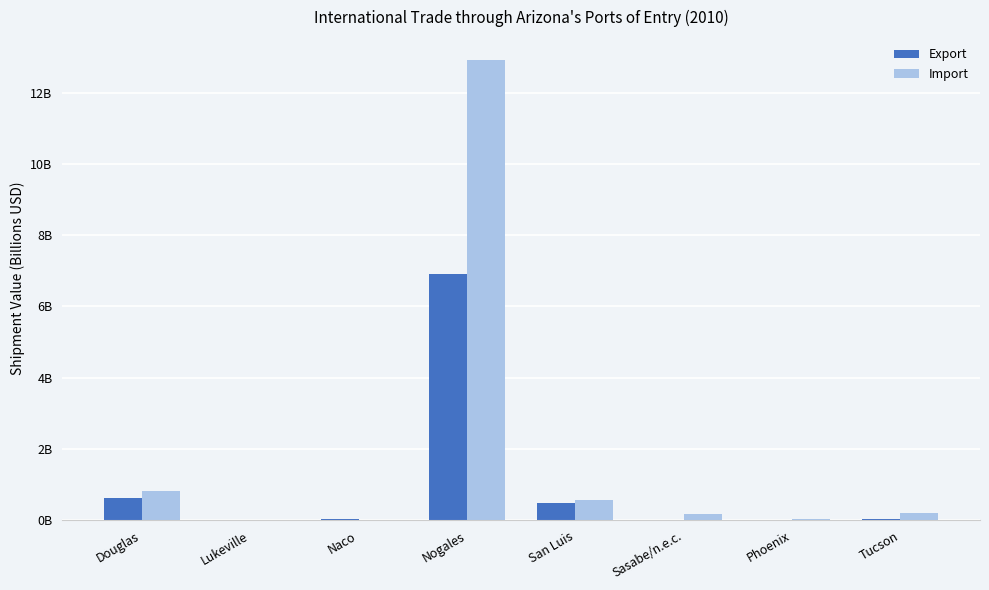

Rank the series by their average value, from highest to lowest.

Import, Export